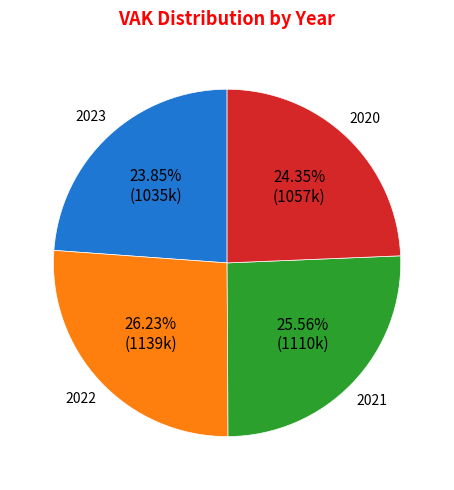

Is there any slice that represents more than half of the pie?

No